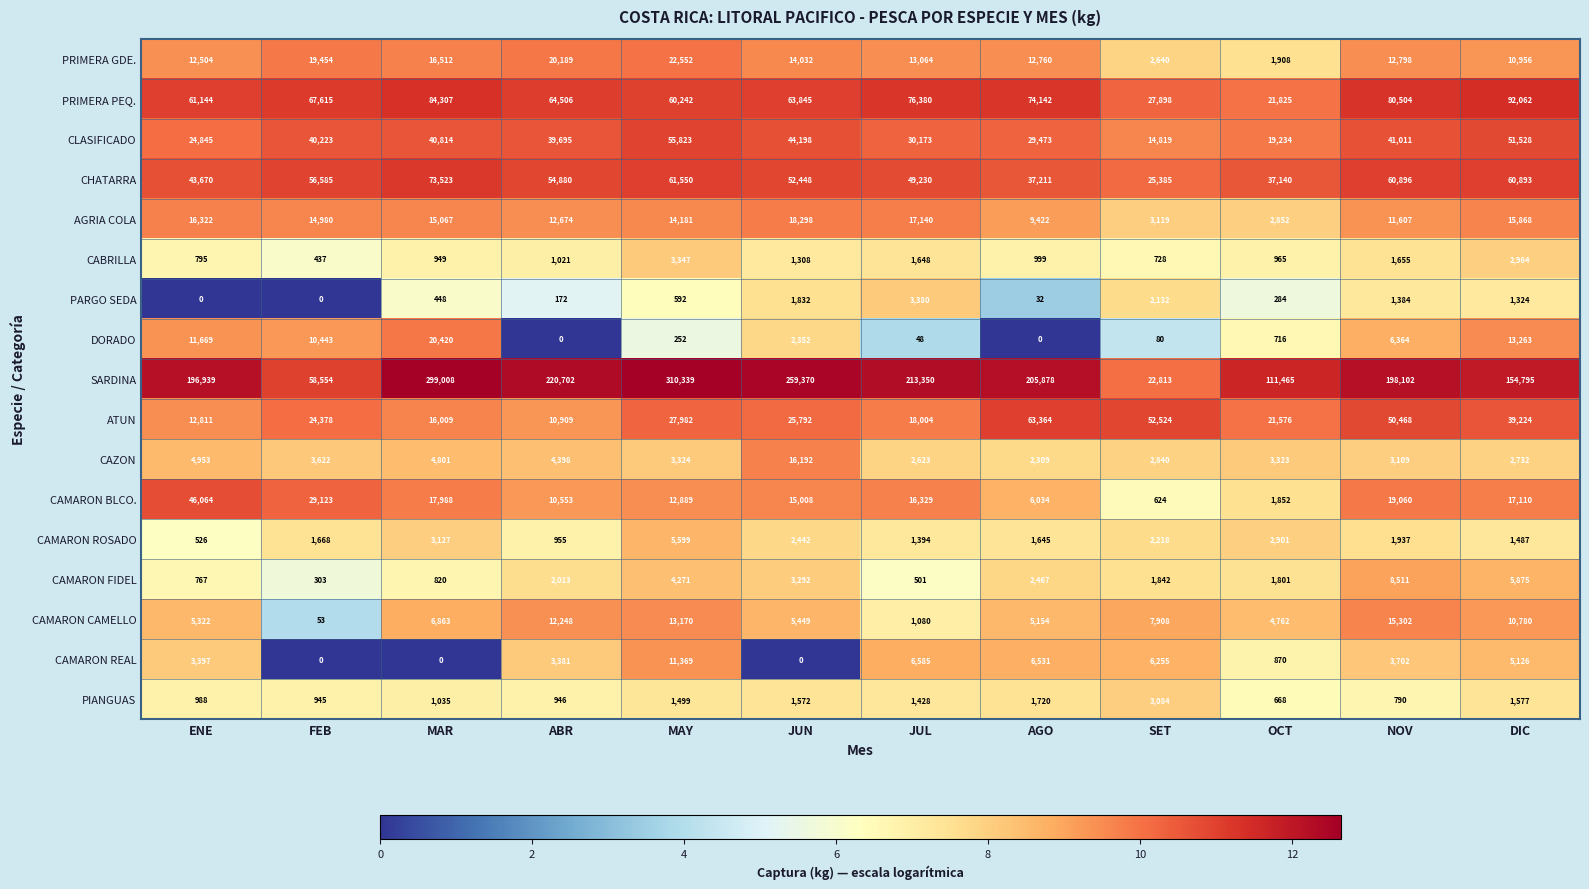

What is the approximate value of ATUN at ENE?

12811